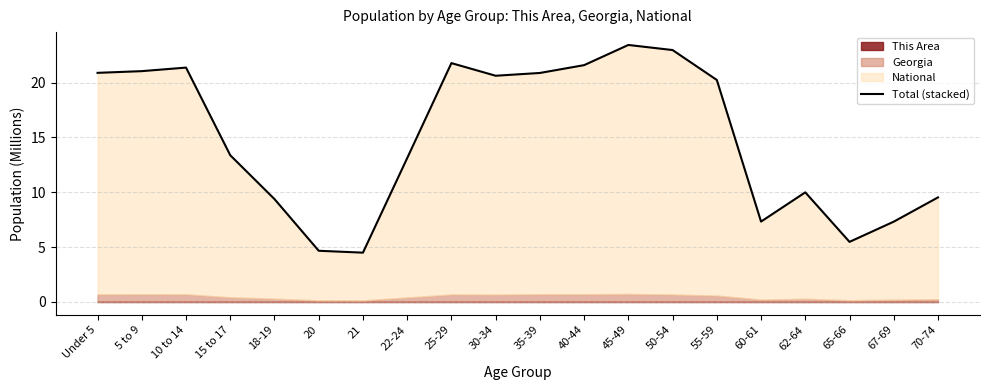

Which category has the lowest value across all series?

21